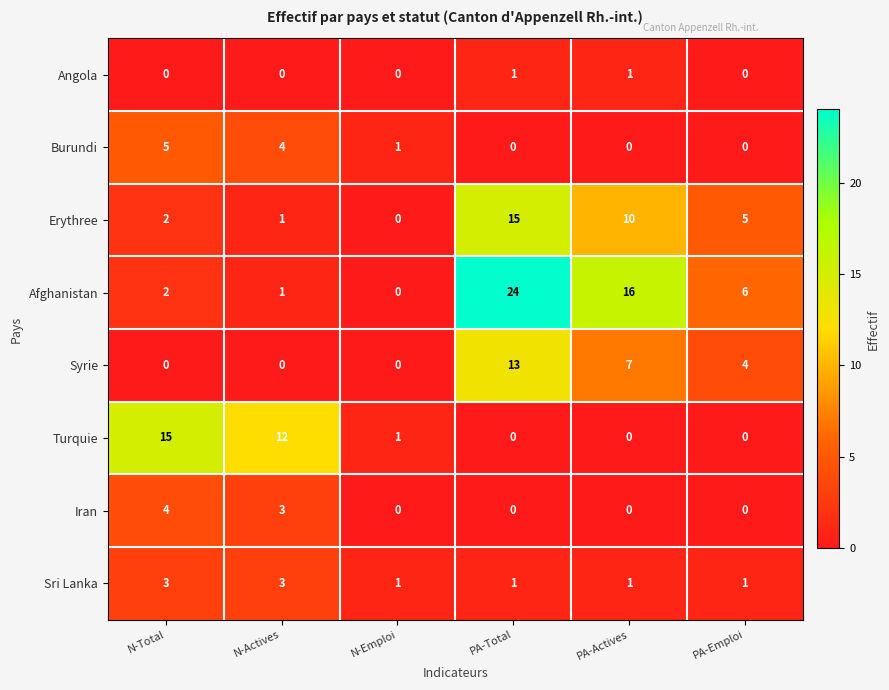

How many series are shown in this chart?

8